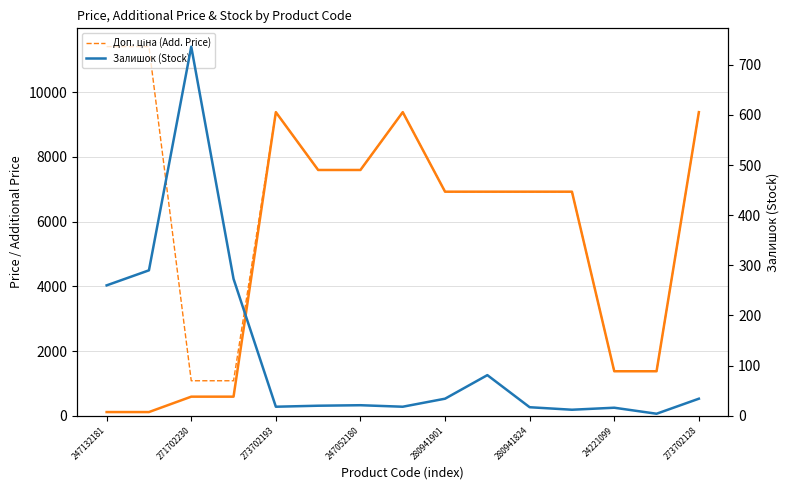

Which series has the largest range (max minus min)?

Доп. ціна (Add. Price)